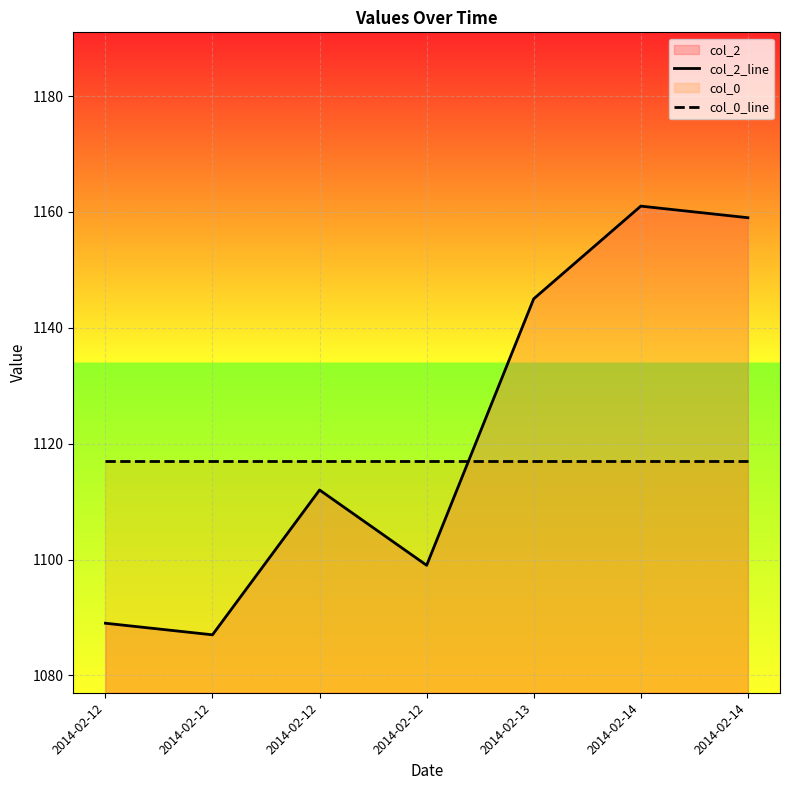

At which category does col_2_line reach its first local peak?

2014-02-12